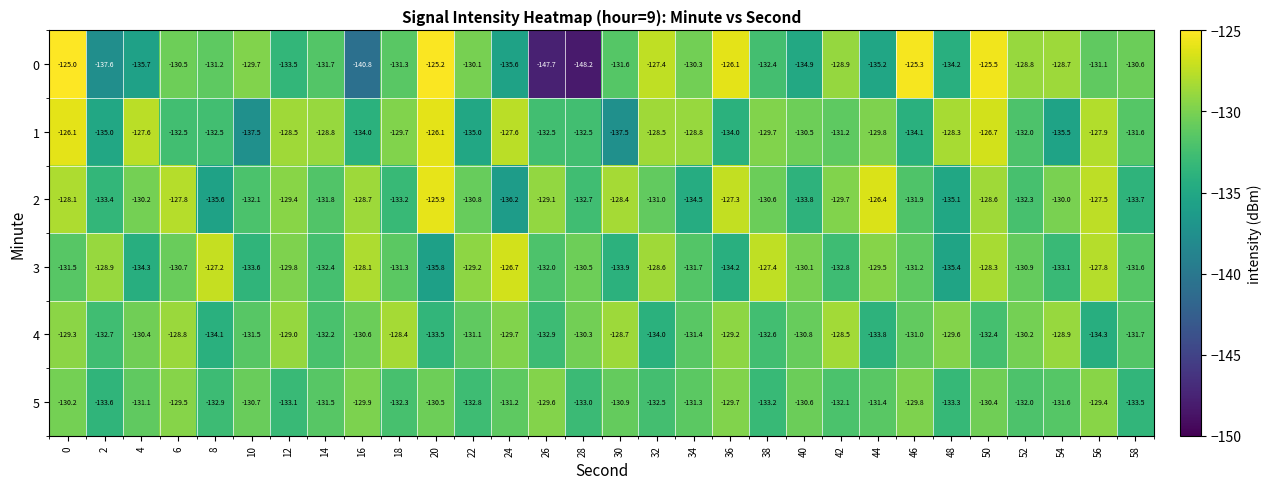

What is the total value across all series at 26?

-803.8